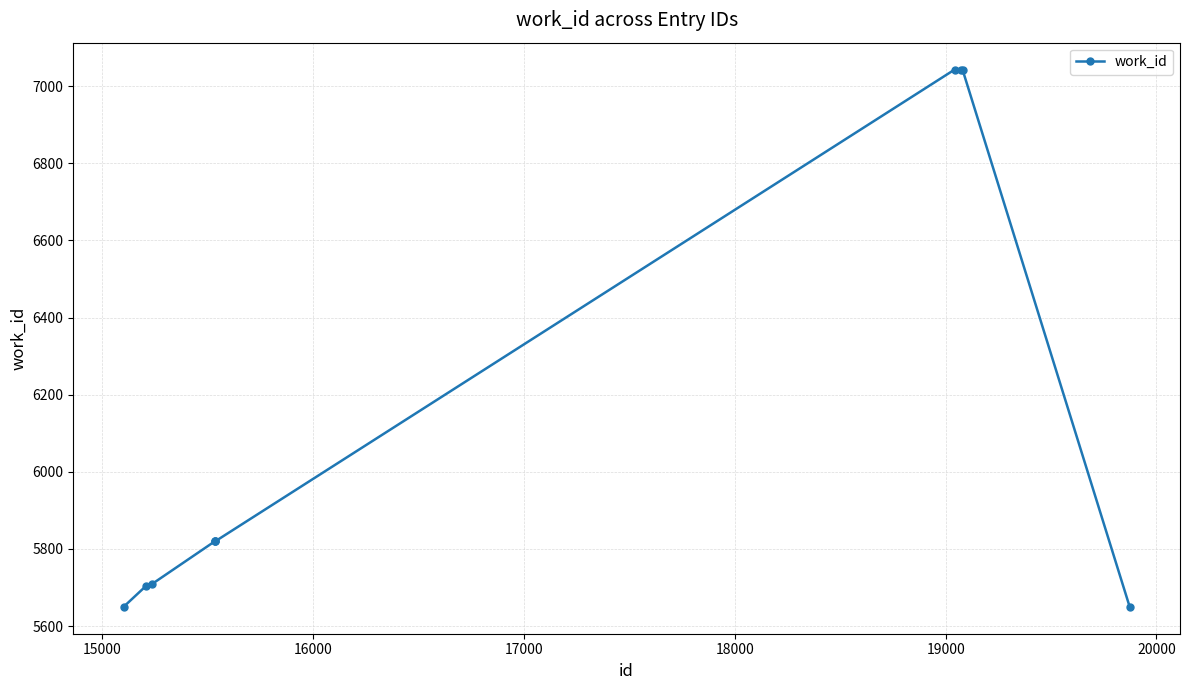

What is the minimum value shown in the chart?

5650